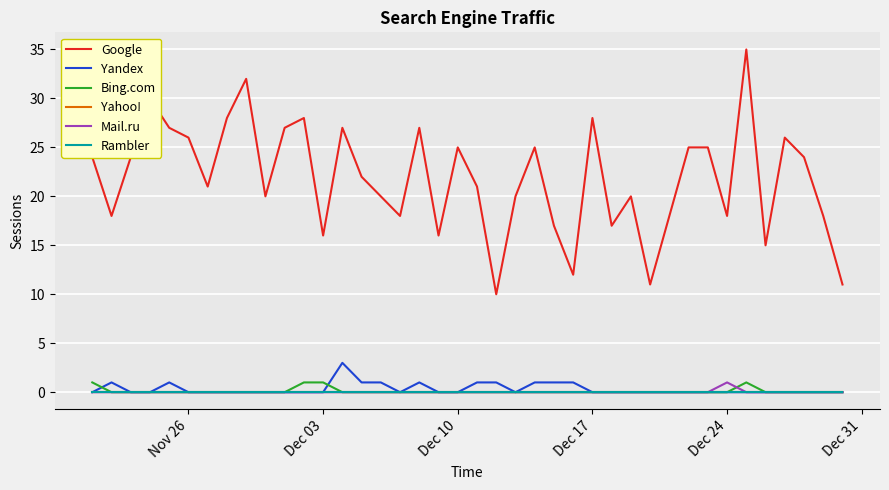

Does the chart display data point markers on the line(s)?

No